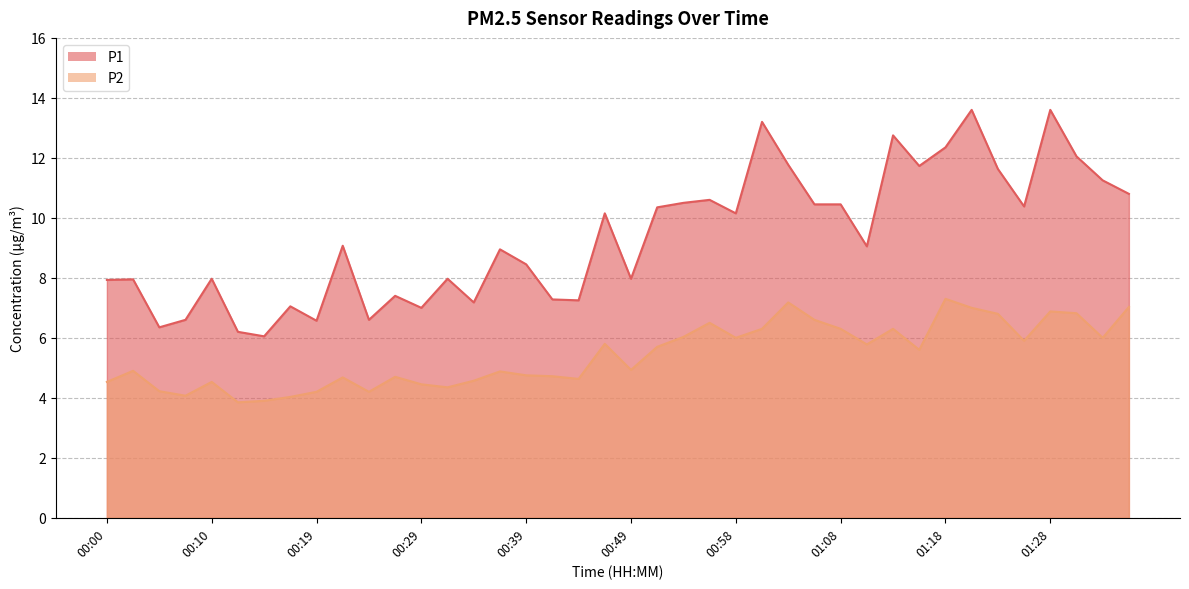

Reading left to right, list all the values displayed in this chart.

P1: 7.9	8.0	6.3	6.6	8.0	6.2	6.0	7.0	6.6	9.1	6.6	7.4	7.0	8.0	7.2	8.9	8.4	7.3	7.2	10.2	8.0	10.3	10.5	10.6	10.2	13.2	11.8	10.4	10.4	9.1	12.8	11.7	12.3	13.6	11.6	10.4	13.6	12.1	11.2	10.8
P2: 4.5	4.9	4.2	4.1	4.5	3.9	3.9	4.0	4.2	4.7	4.2	4.7	4.5	4.3	4.6	4.9	4.8	4.7	4.6	5.8	4.9	5.7	6.0	6.5	6.0	6.3	7.2	6.6	6.3	5.8	6.3	5.6	7.3	7.0	6.8	5.9	6.9	6.8	6.0	7.0